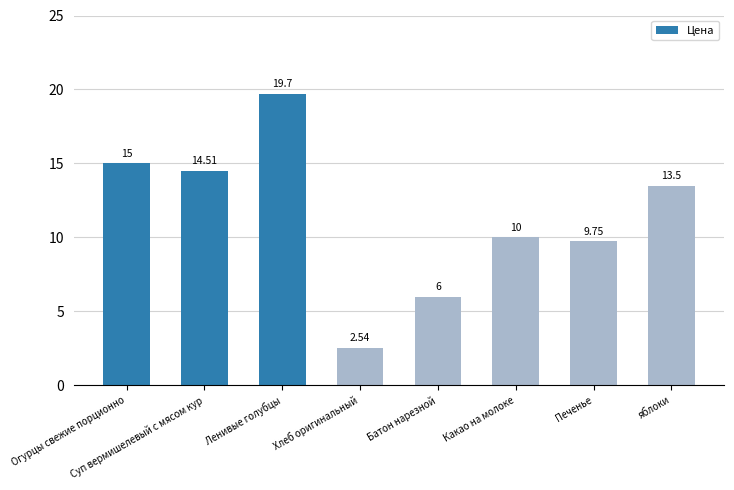

What is the ratio of the value at Хлеб оригинальный to the value at яблоки?

0.2